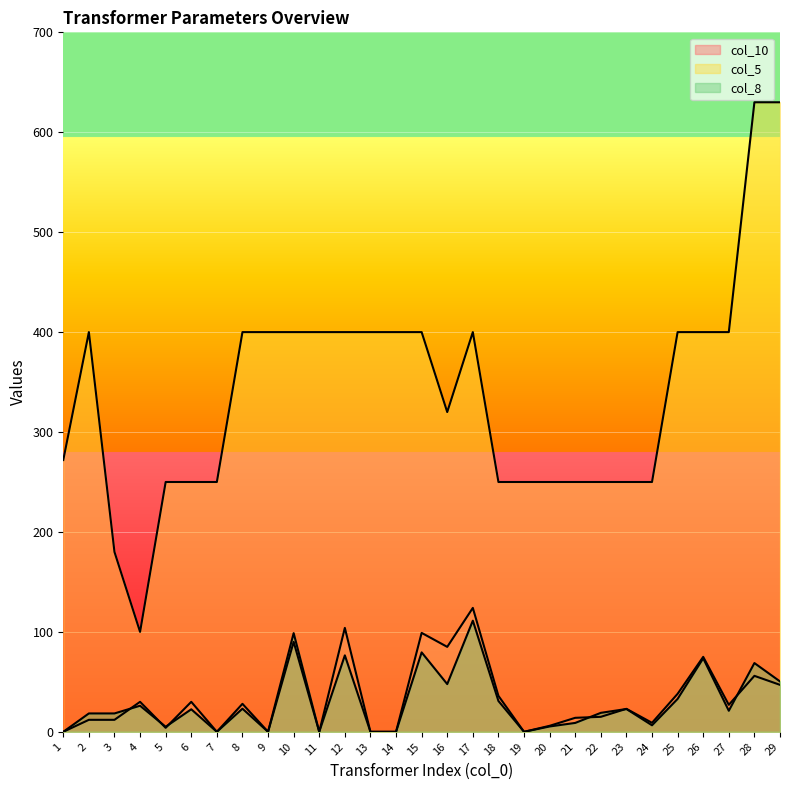

What is the difference between the maximum and second lowest values in the col_5 series?

450.0